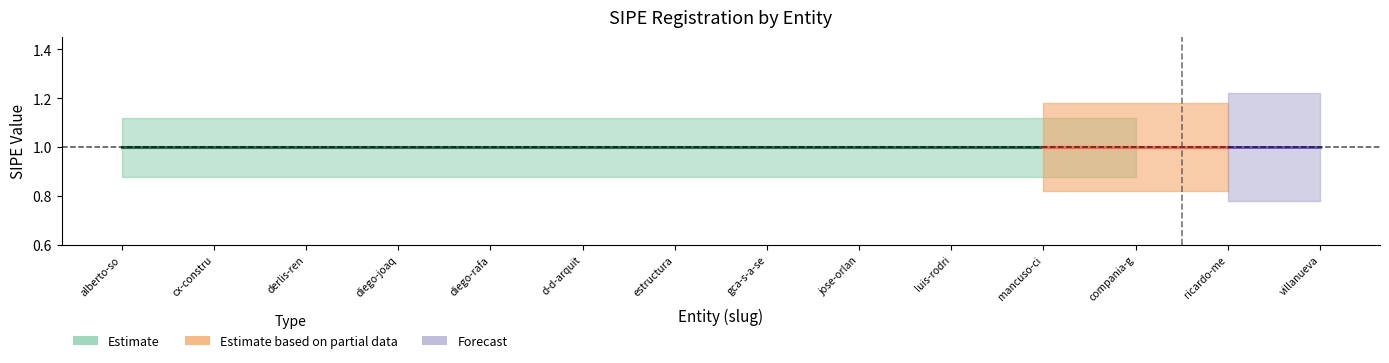

True or false: upper and lower cross at least once.

False